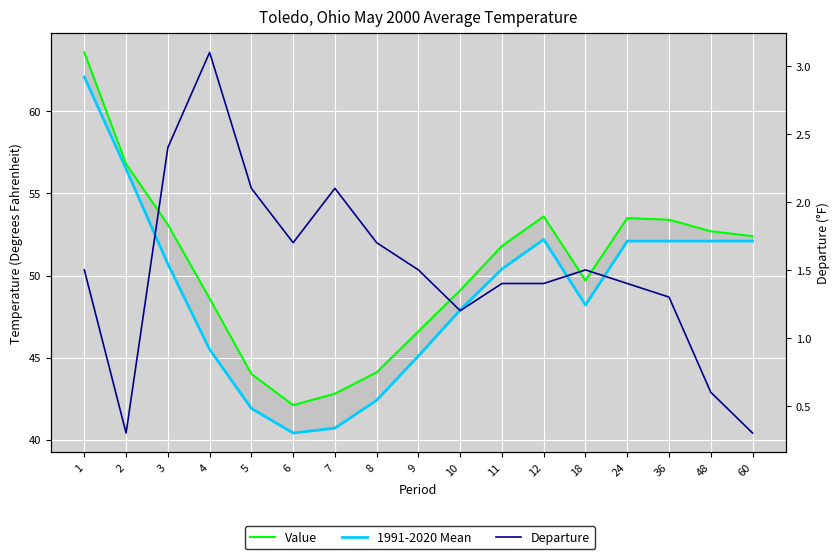

List the series in order of their peak value, lowest first.

Departure, 1991-2020 Mean, Value